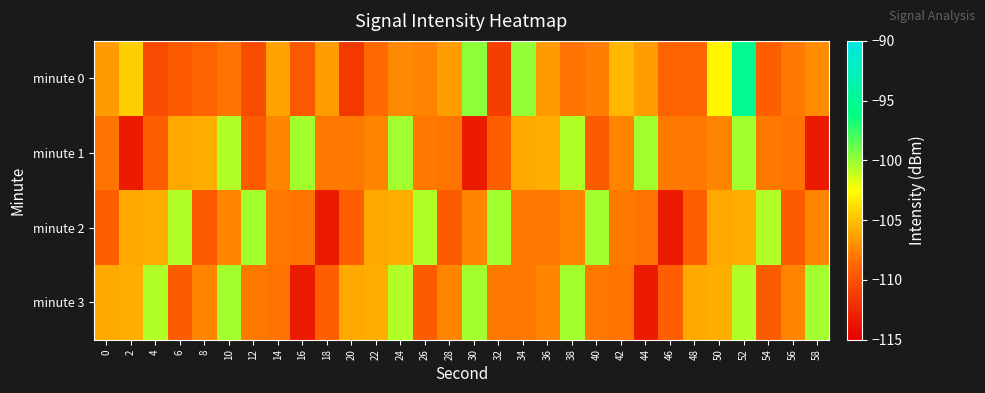

What is the spread (max minus min) of values at 52?

10.7